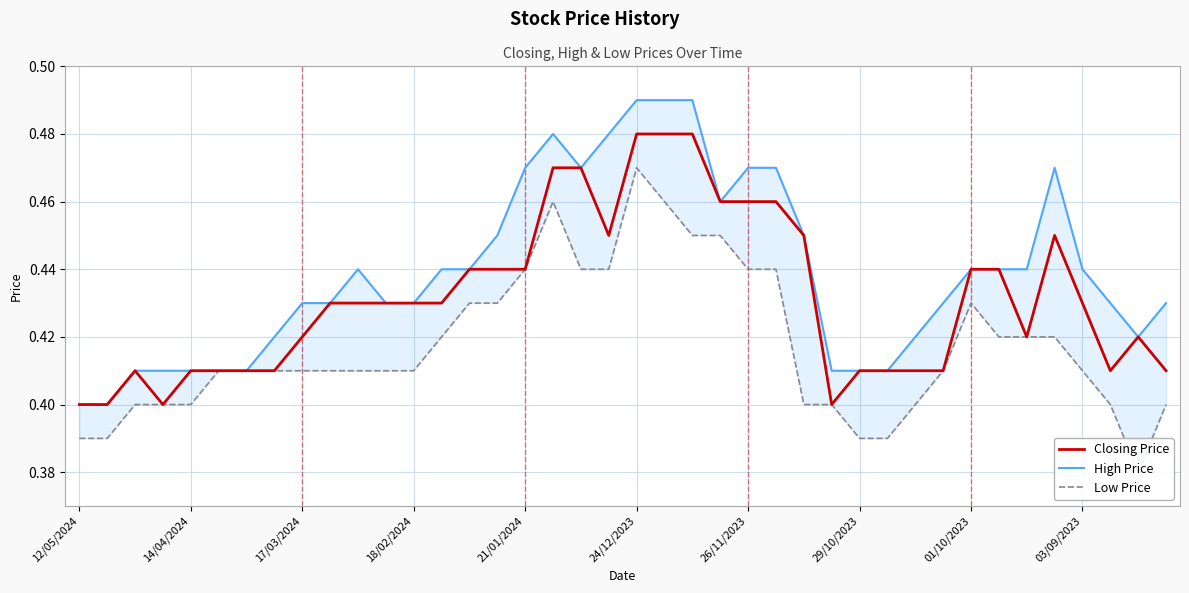

How many categories are shown in the chart?

40